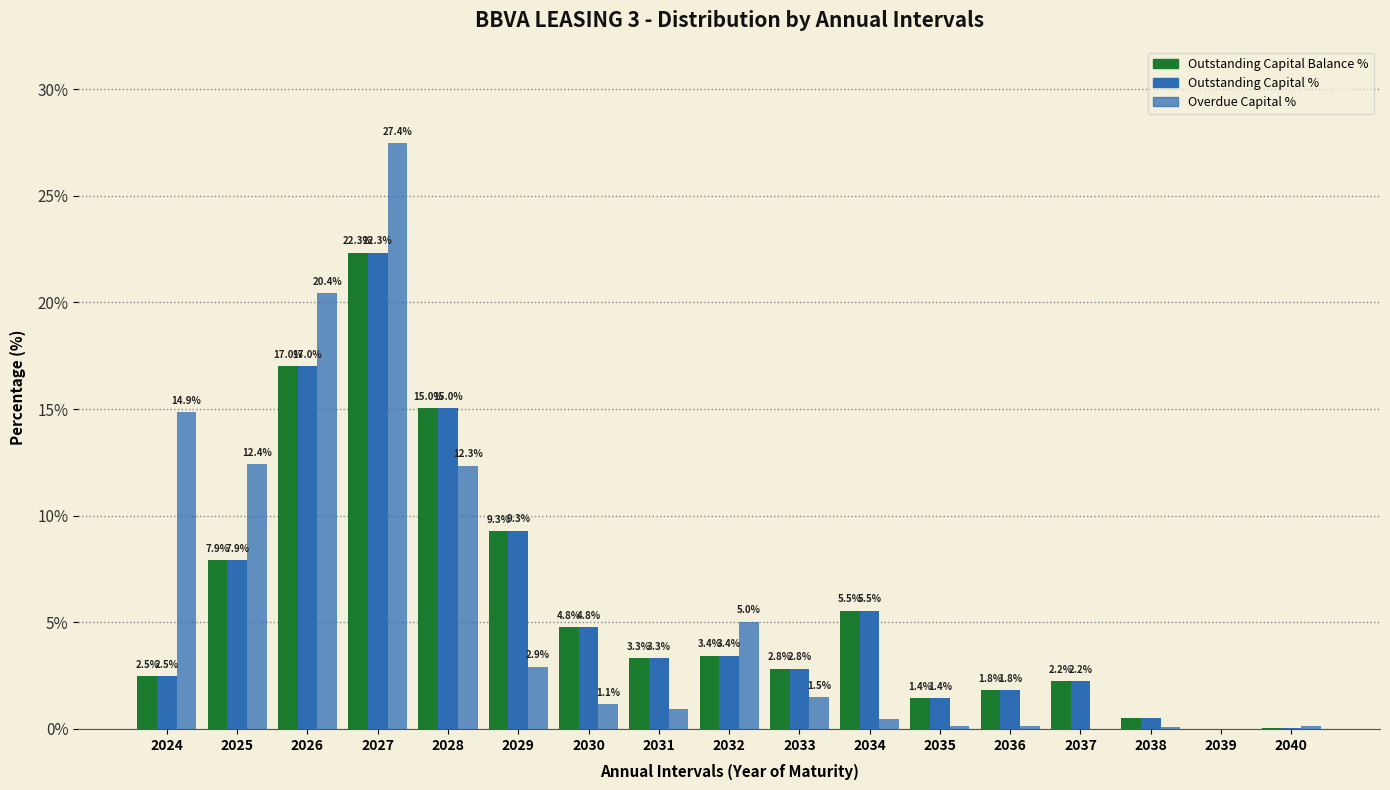

How many groups of bars are there?

17